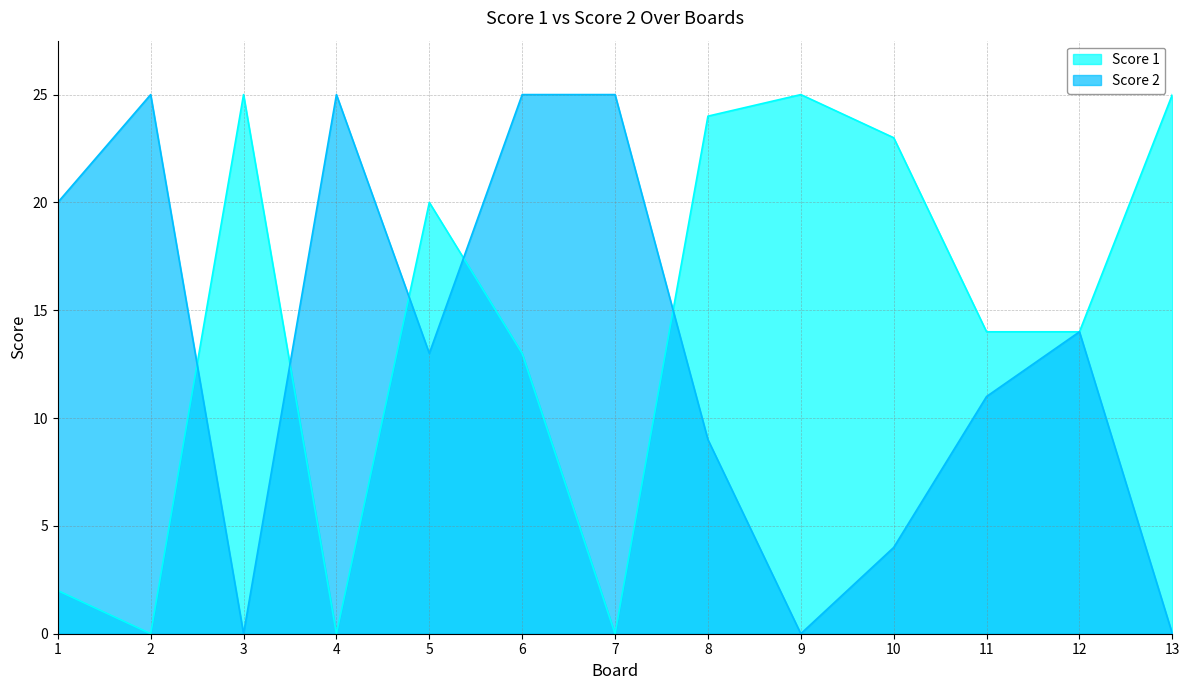

How many intersections are there between Score 2 and Score 1?

5